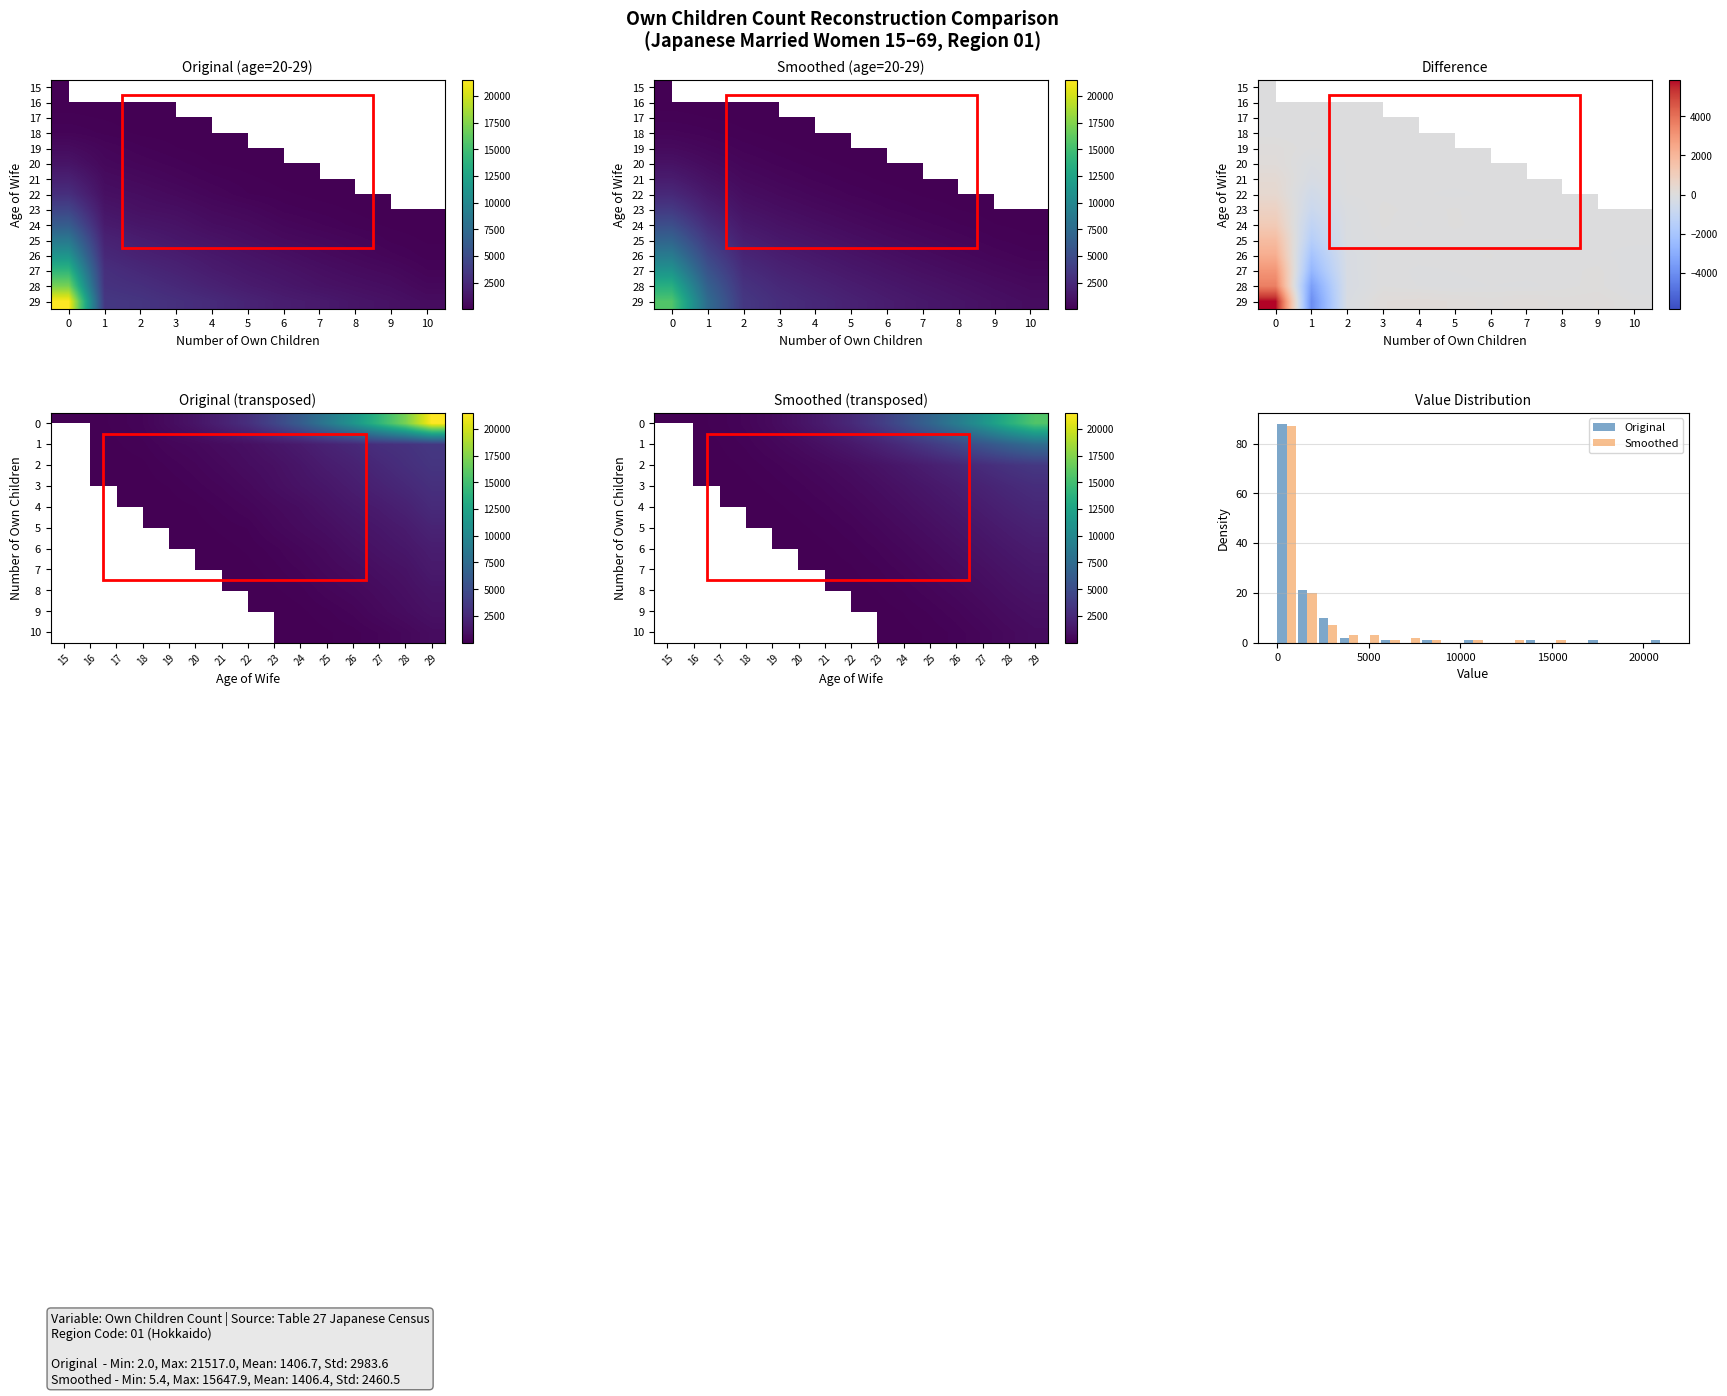

The 23 series shows 2184.5 at 2. True or false?

False